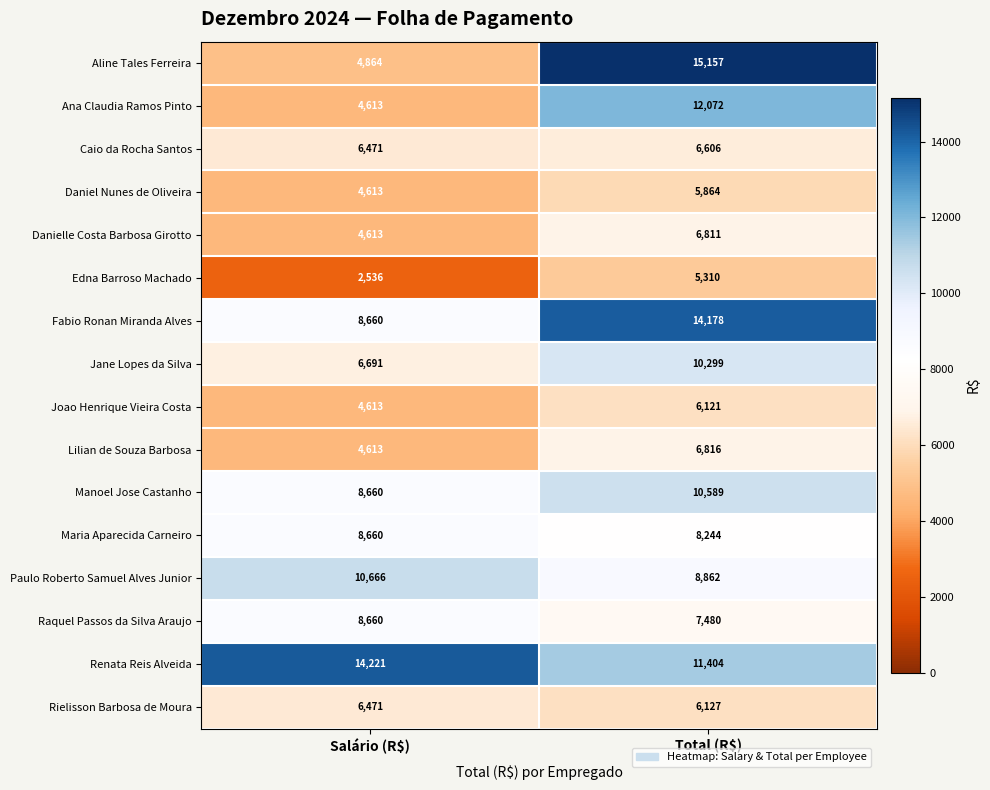

What is the average value of the Maria Aparecida Carneiro series?

8452